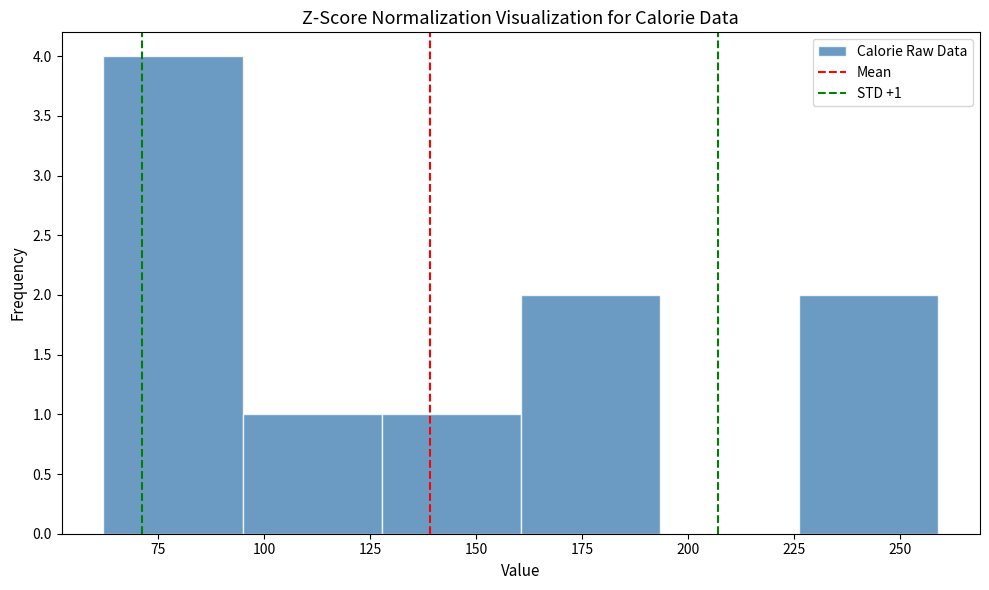

Over which range of the x-axis is the bar tallest?

60 to 95